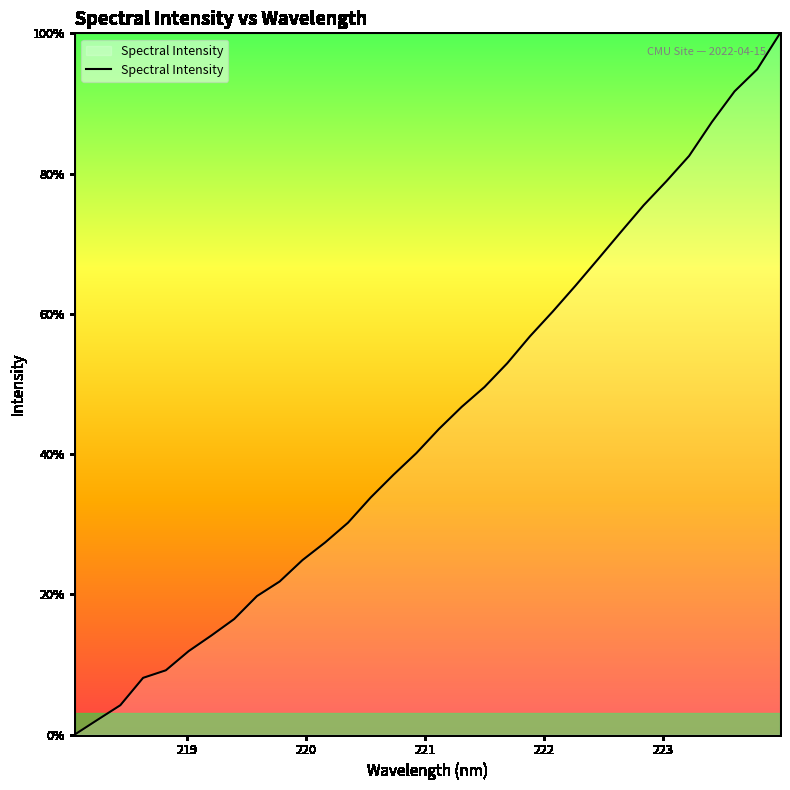

What is the difference between the maximum and minimum values?

100.0